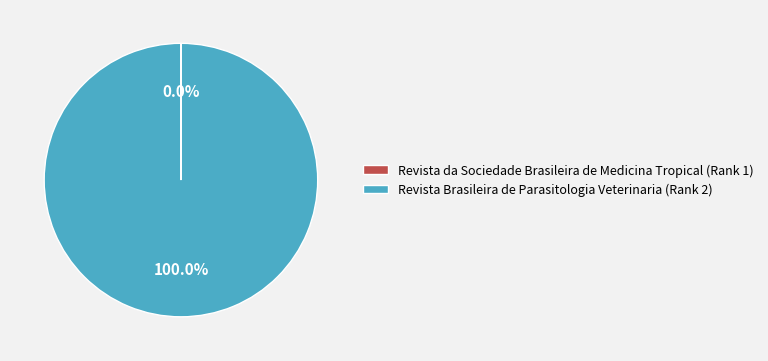

True or false: Revista Brasileira de Parasitologia Veterinaria (Rank 2) accounts for 87% of the total.

False